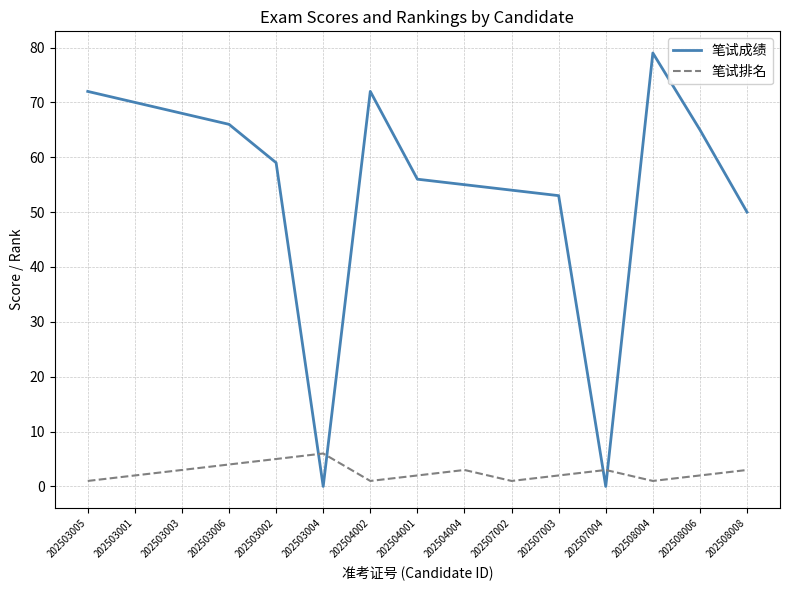

Is this an area chart (filled region under the line)?

No